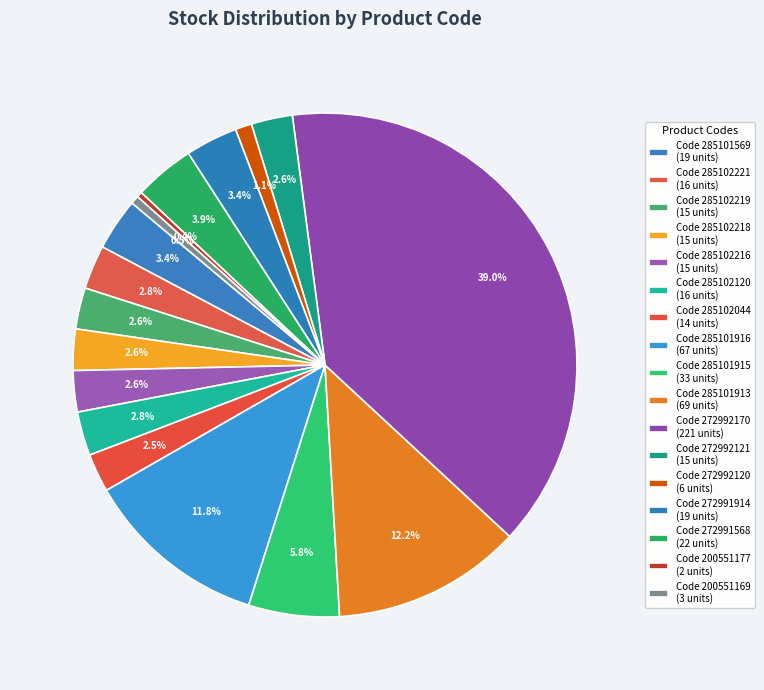

How many slices are in this pie chart?

17